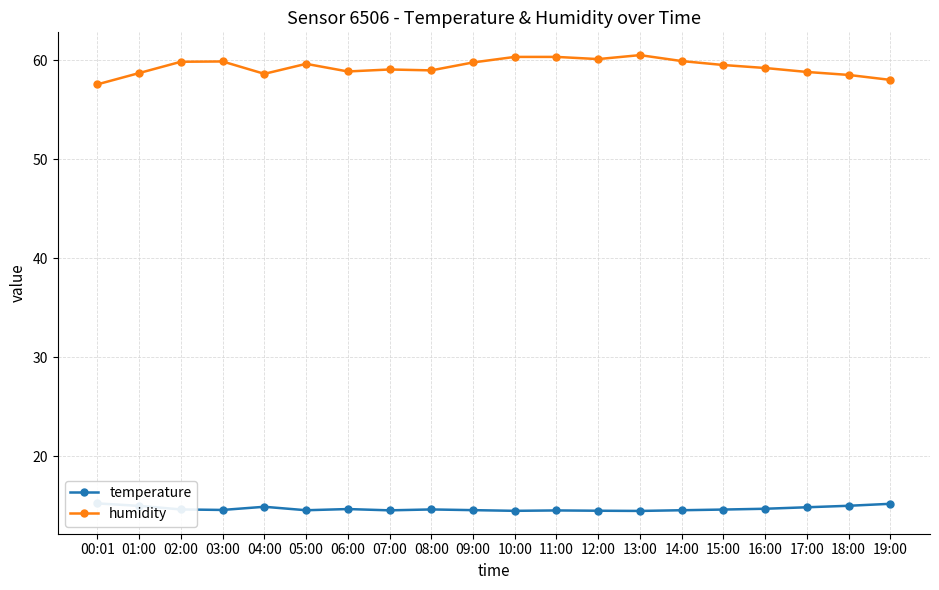

Between 11:00 and 15:00, which is larger?

15:00